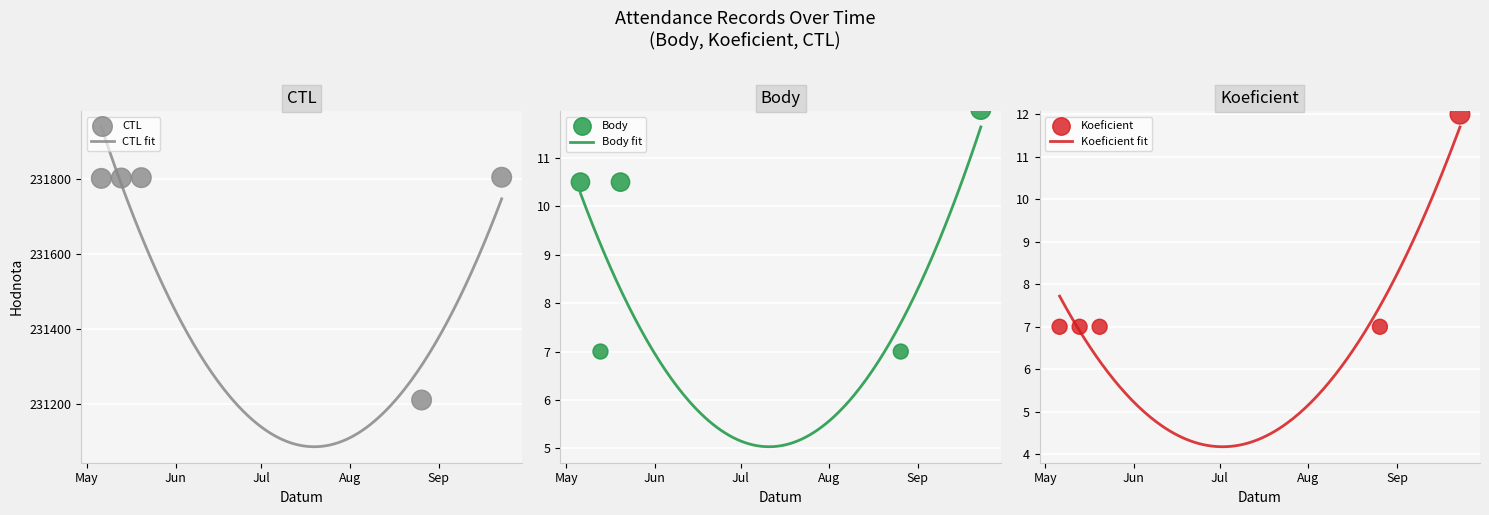

Which series contains the lowest Y value?

Body